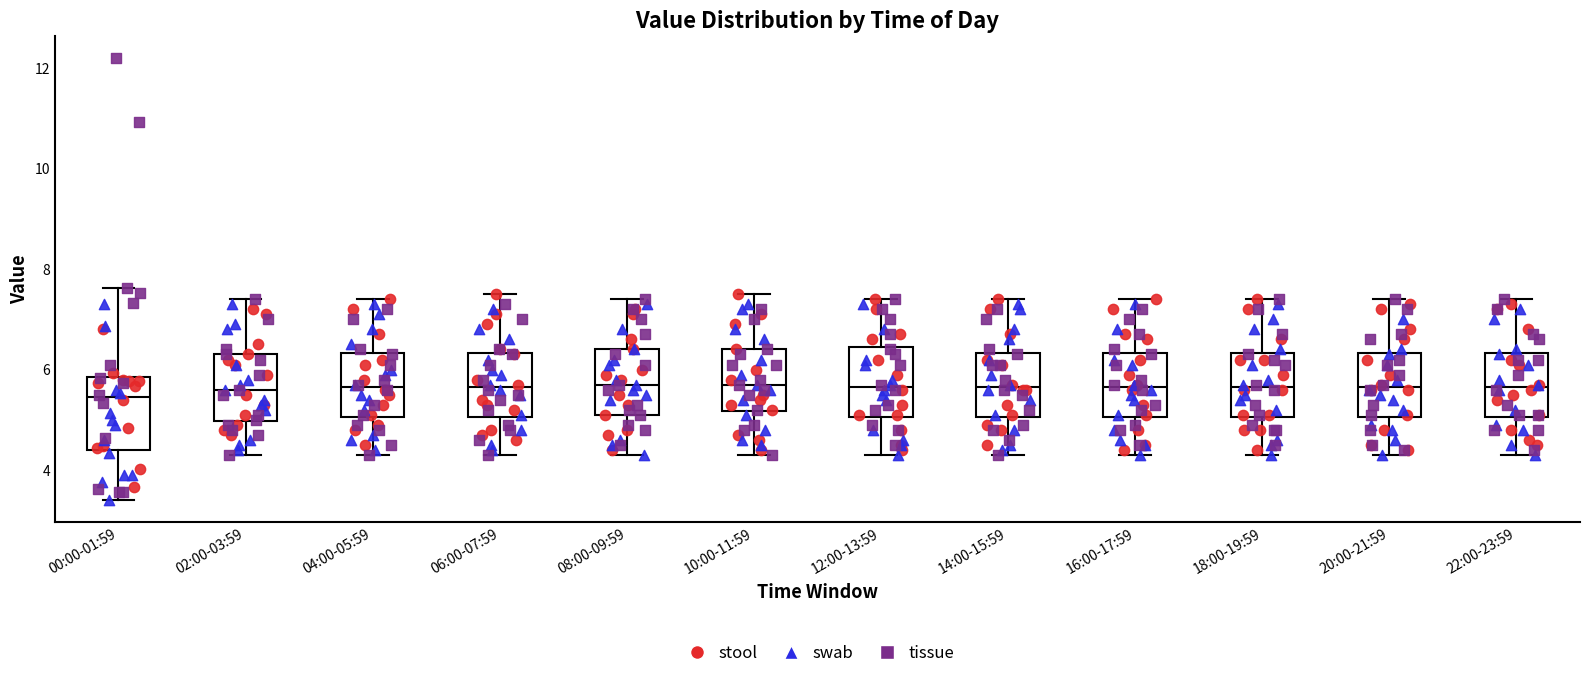

Where does the median line of the box for 16:00-17:59 sit on the y-axis? The values are not printed on the chart, so give them approximately, as read against the axis.

5.6